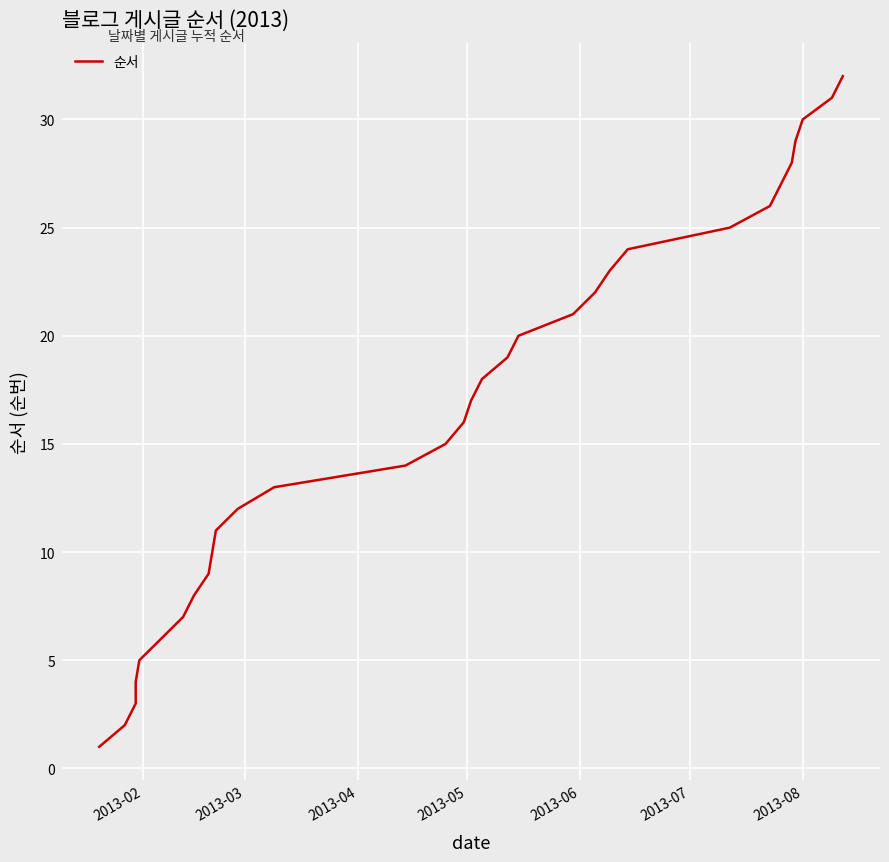

Is this an area chart (filled region under the line)?

No